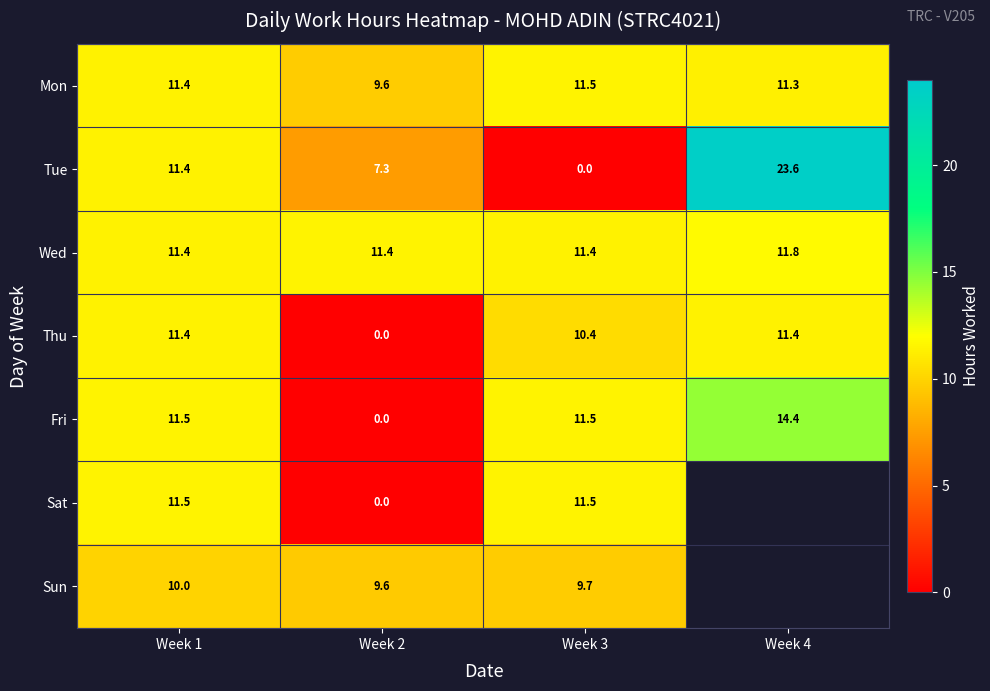

Is the value of Sun at Week 1 greater than the value of Wed at Week 1?

No